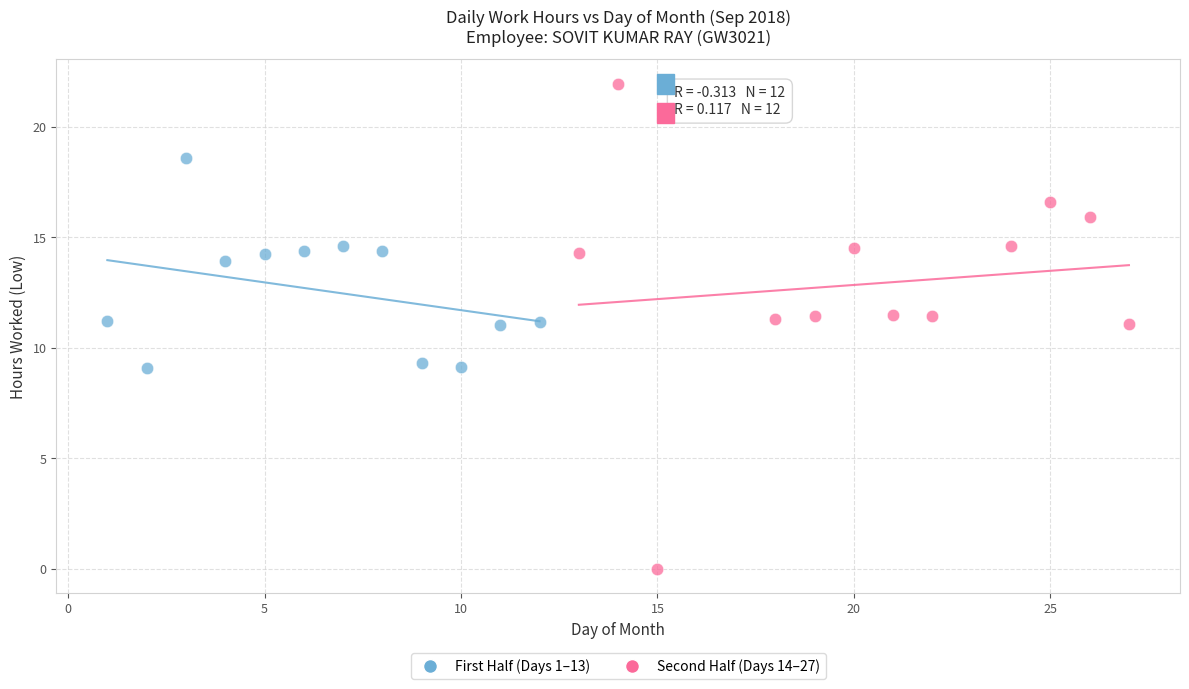

What are all the series names shown in the legend?

First Half (Days 1–13), Second Half (Days 14–27)